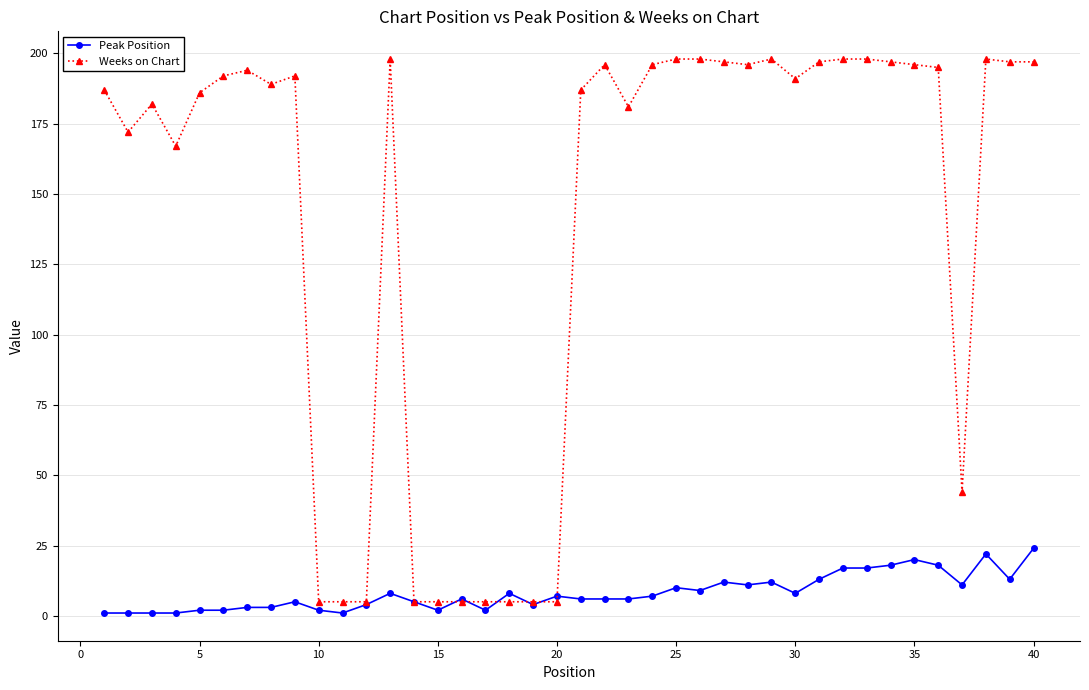

True or false: Peak Position has more than 2 points higher than both neighbors.

True